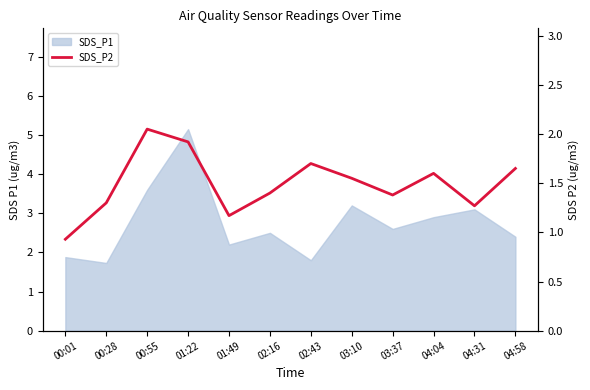

Reading right to left, list all the values displayed in this chart.

1.6	1.3	1.6	1.4	1.6	1.7	1.4	1.2	1.9	2.0	1.3	0.9